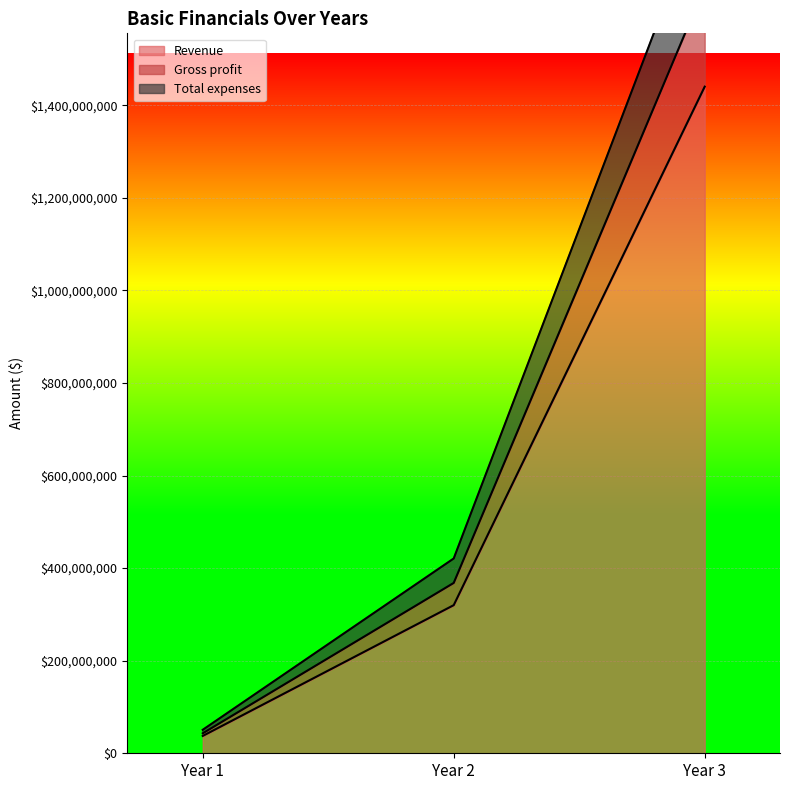

Rank the series by their maximum value, from lowest to highest.

Revenue, Gross profit, Total expenses